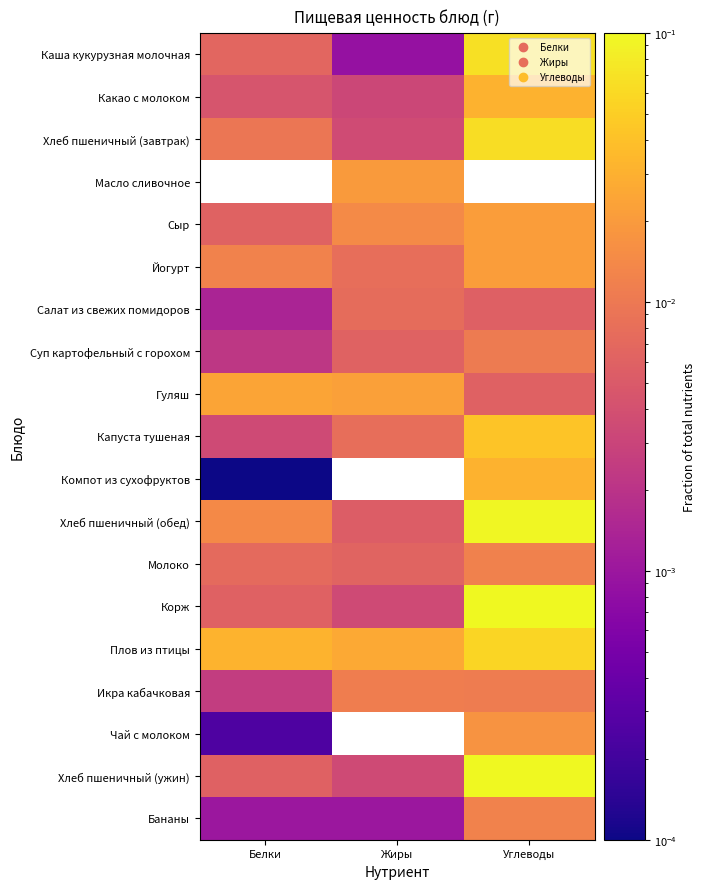

Count the number of categories in the chart.

3